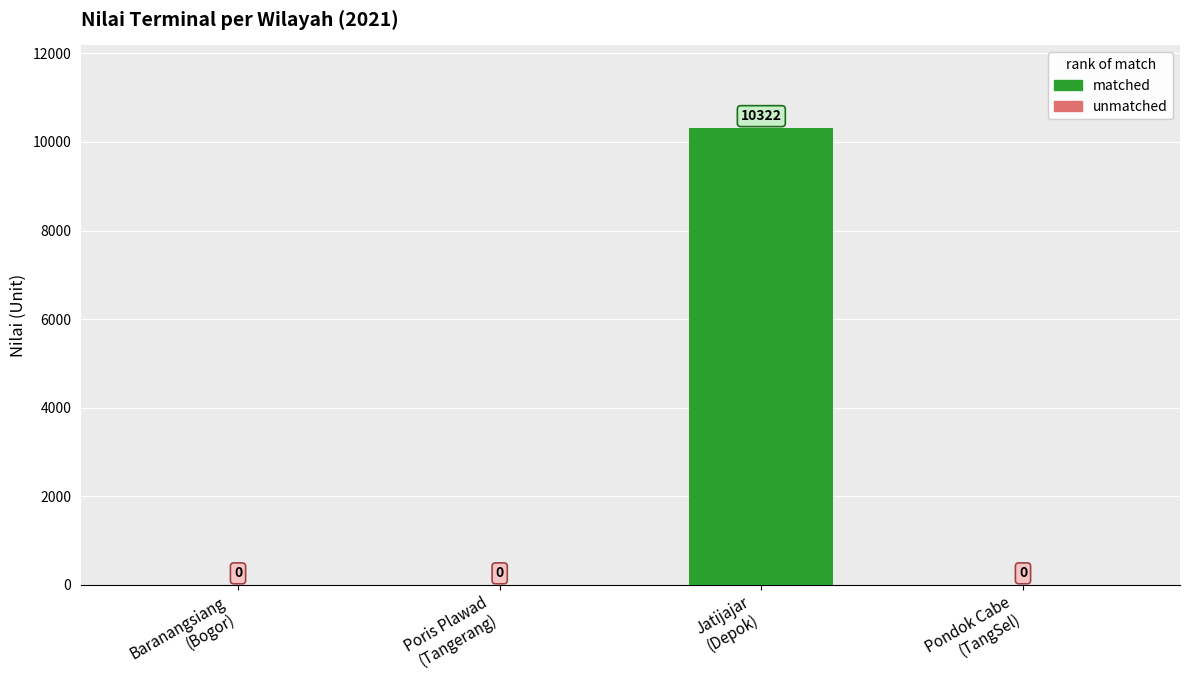

List the labels in order of value, largest first.

Terminal Jatijajar, Depok, Terminal Baranangsiang, Bogor, Terminal Poris Plawad, Tangerang, Terminal Pondok Cabe, TangSel